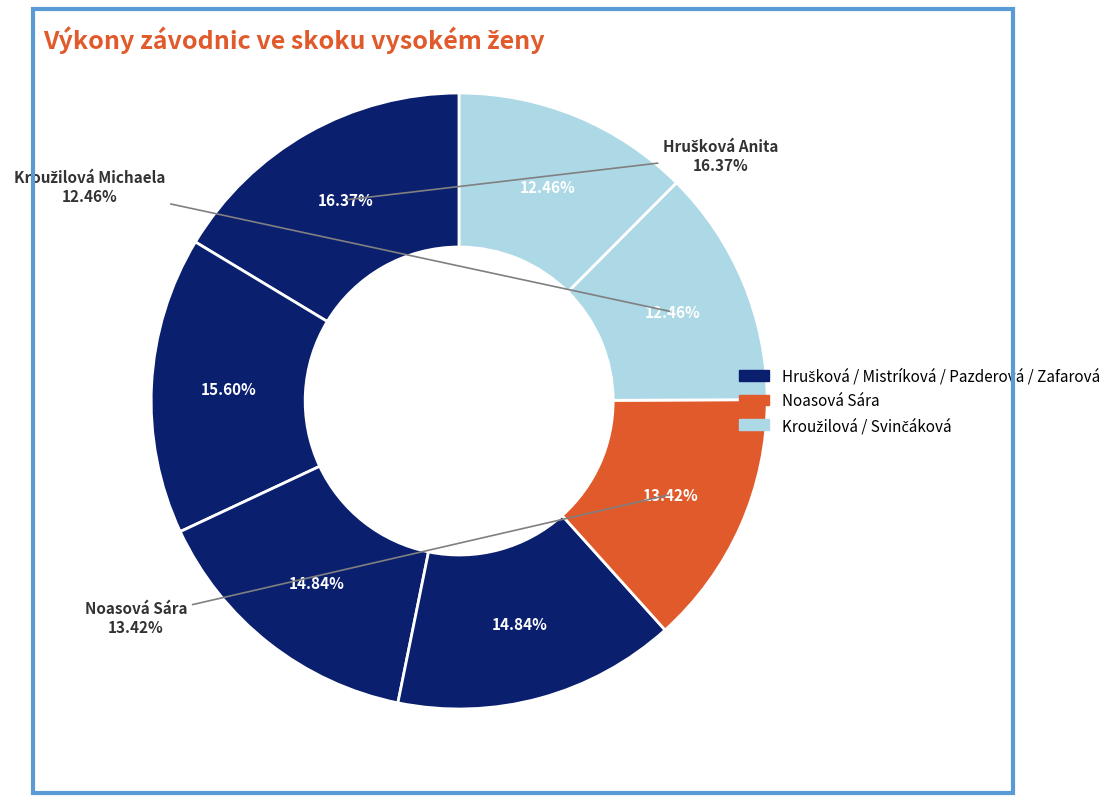

Which category has the smallest portion of the pie?

Kroužilová Michaela